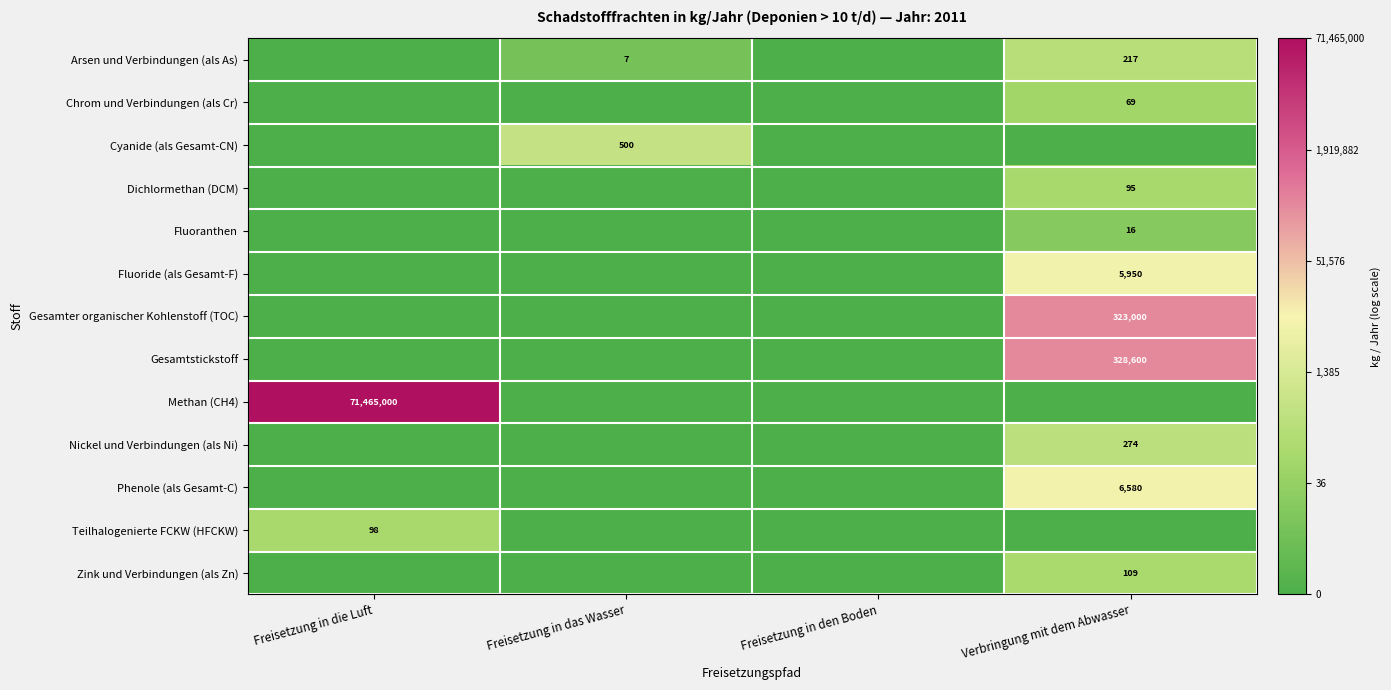

The value of Chrom und Verbindungen (als Cr) at Verbringung mit dem Abwasser is 69. True or false?

True